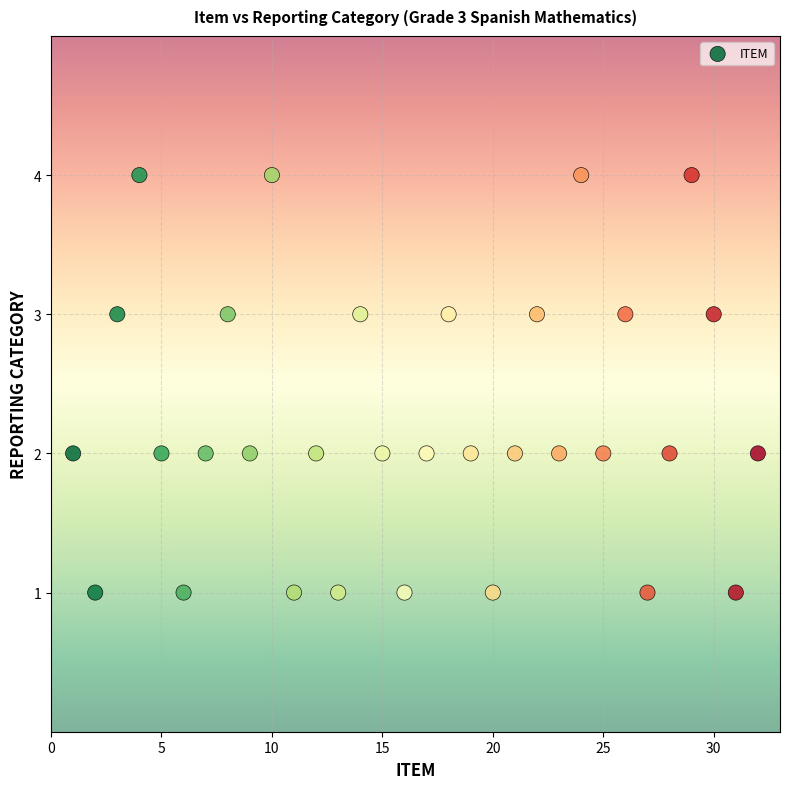

What is the range of X values (max minus min)?

31